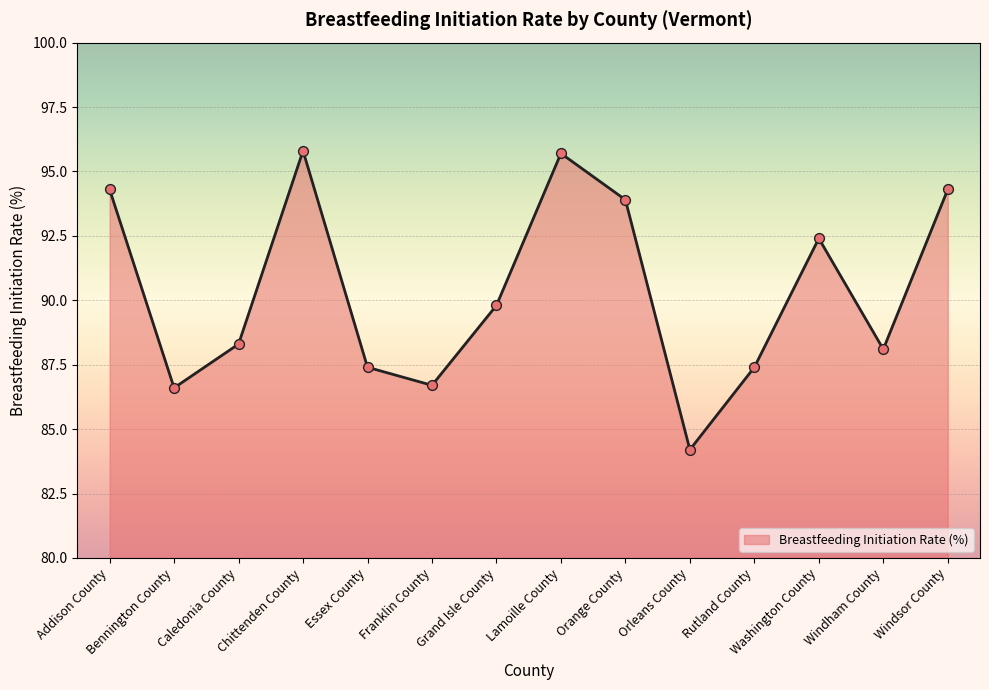

What is the change in value from Franklin County to Washington County?

+5.7